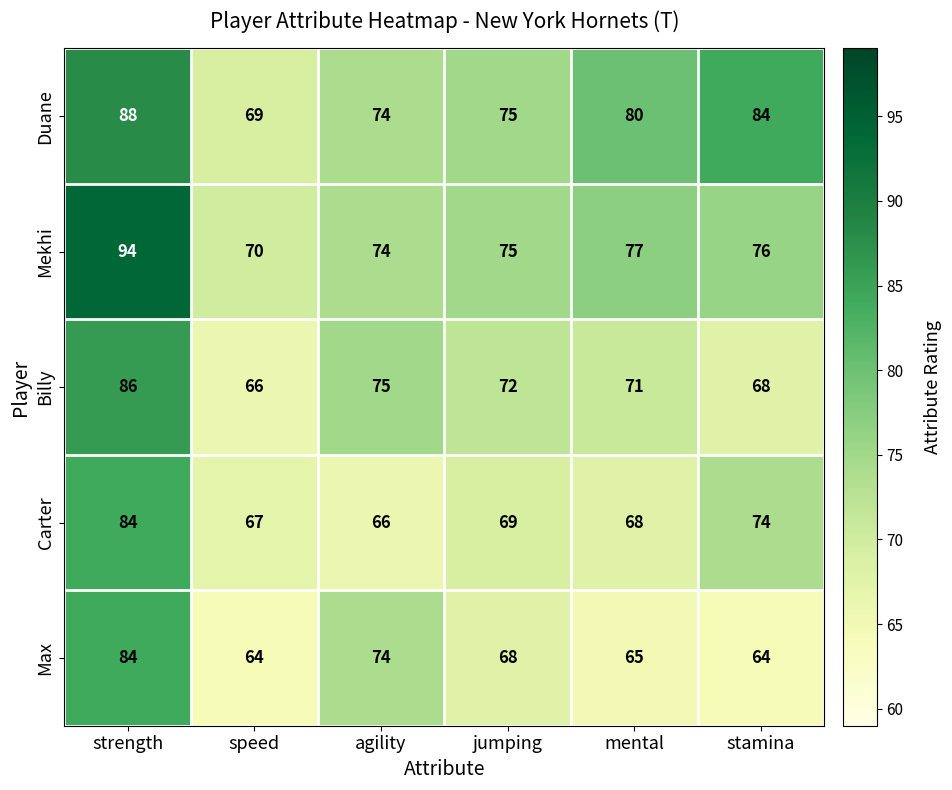

At which label does Mekhi first exceed 76?

strength